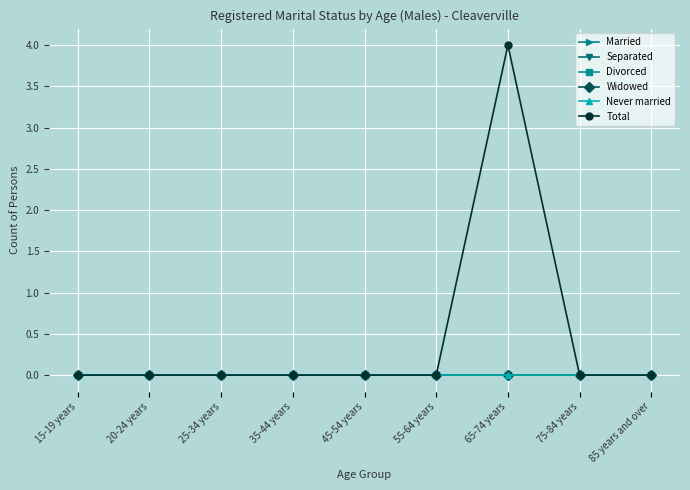

True or false: Separated and Divorced cross at least once.

False